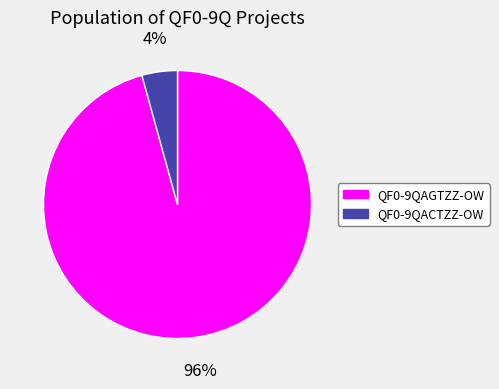

To the nearest percent, what percentage of the pie is QF0-9QAGTZZ-OW?

96%